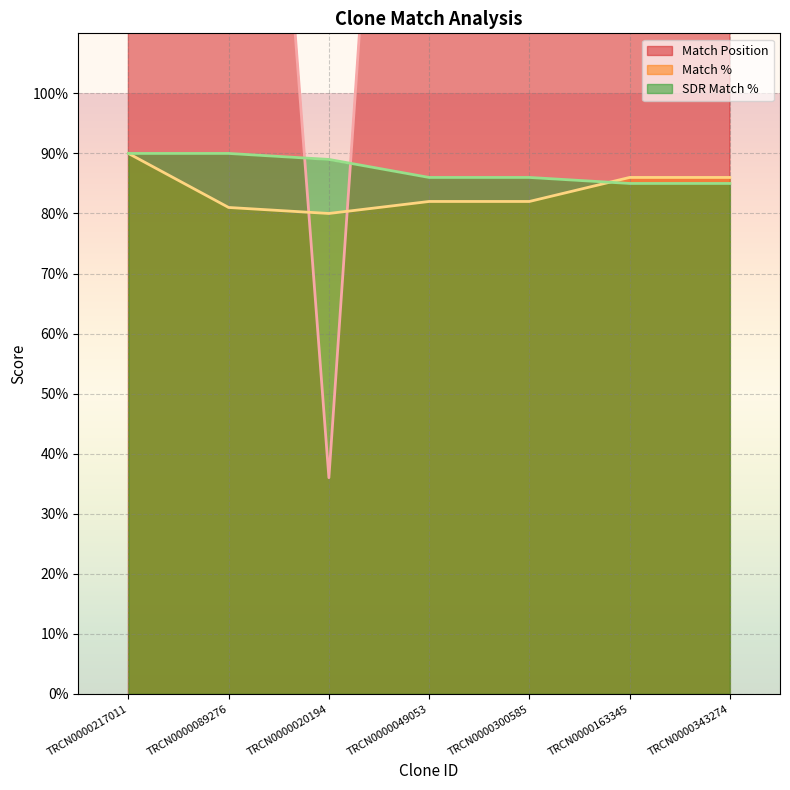

The value of Match % at TRCN0000163345 is 86. True or false?

True